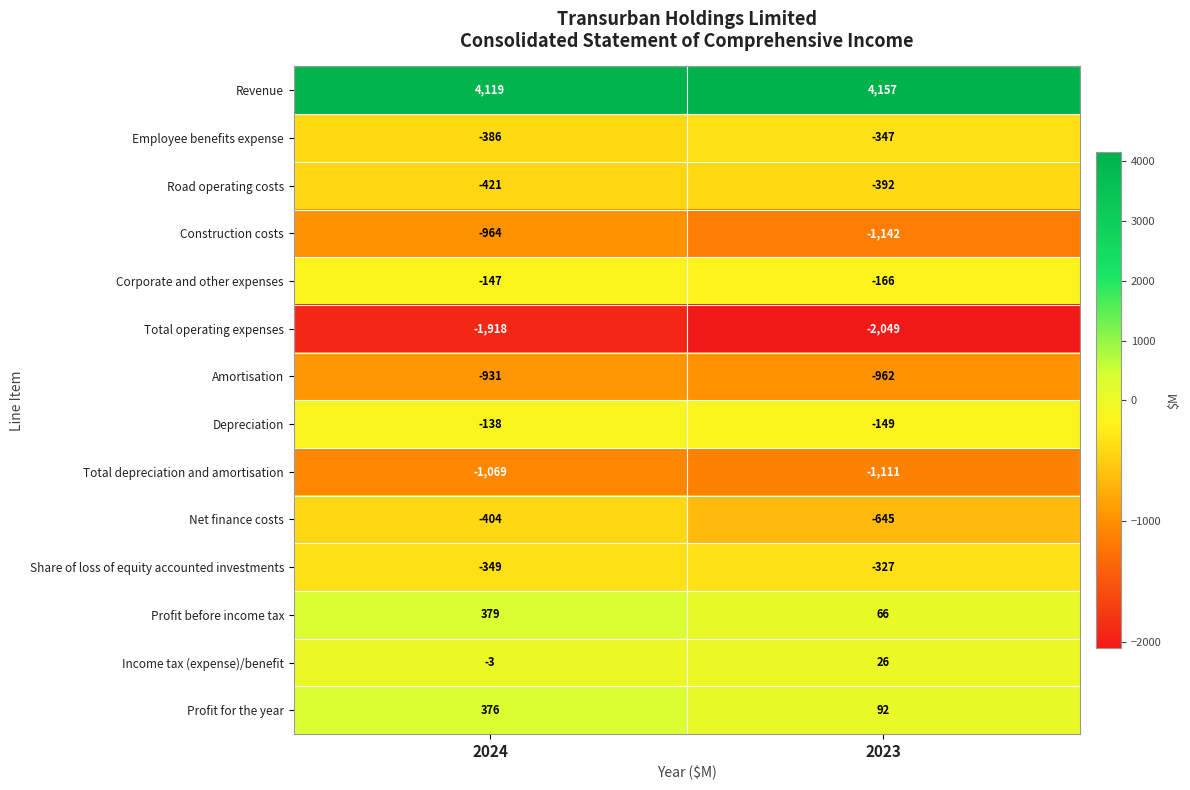

The Corporate and other expenses series shows -147 at 2024. True or false?

True